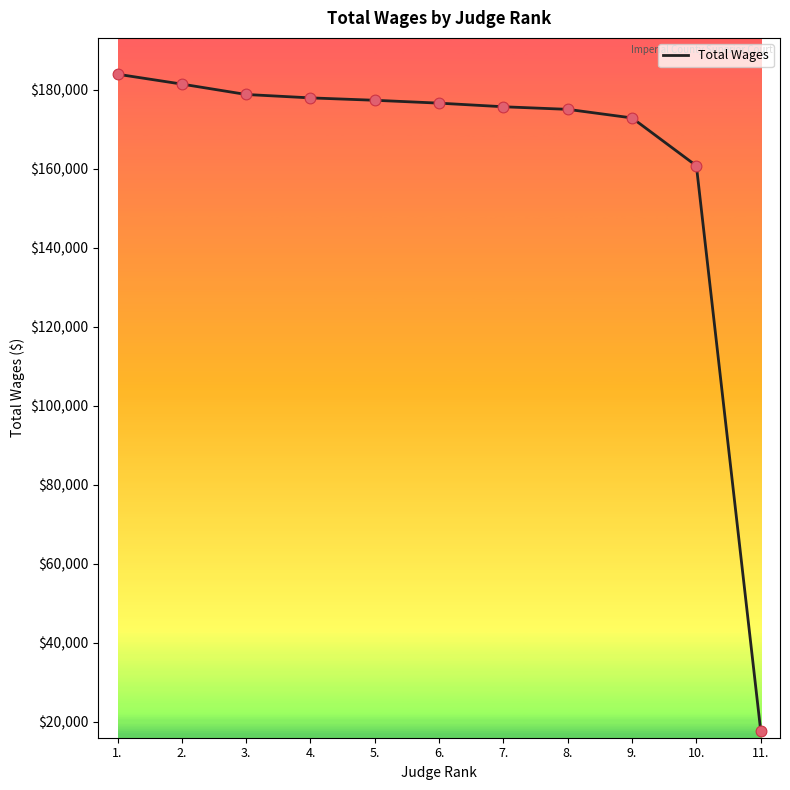

What is the ratio of the value at 8. to the value at 10.?

1.1